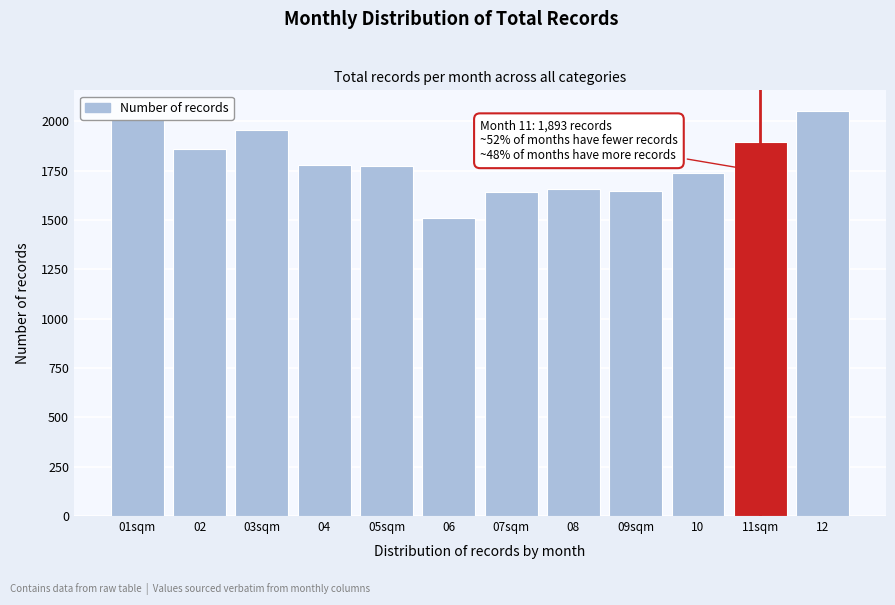

What is the change in value from 03sqm to 06?

-445